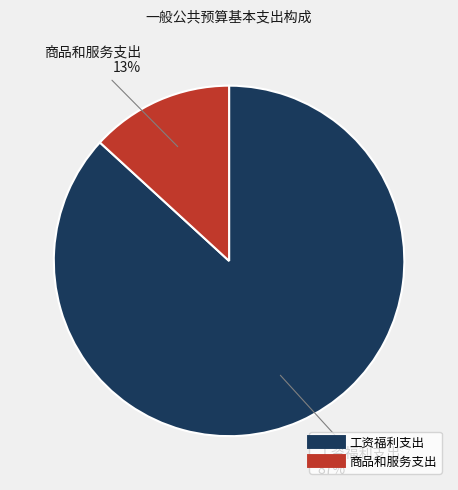

Combined, do 商品和服务支出 and 工资福利支出 account for over 50%?

Yes